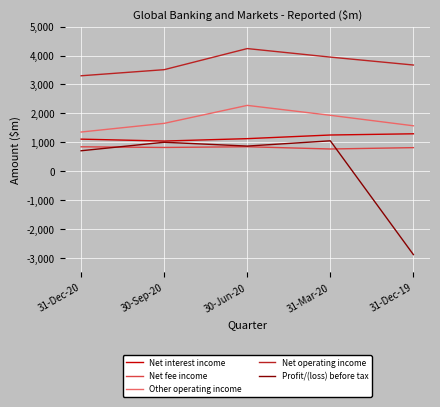

True or false: Profit/(loss) before tax and Other operating income cross at least once.

False